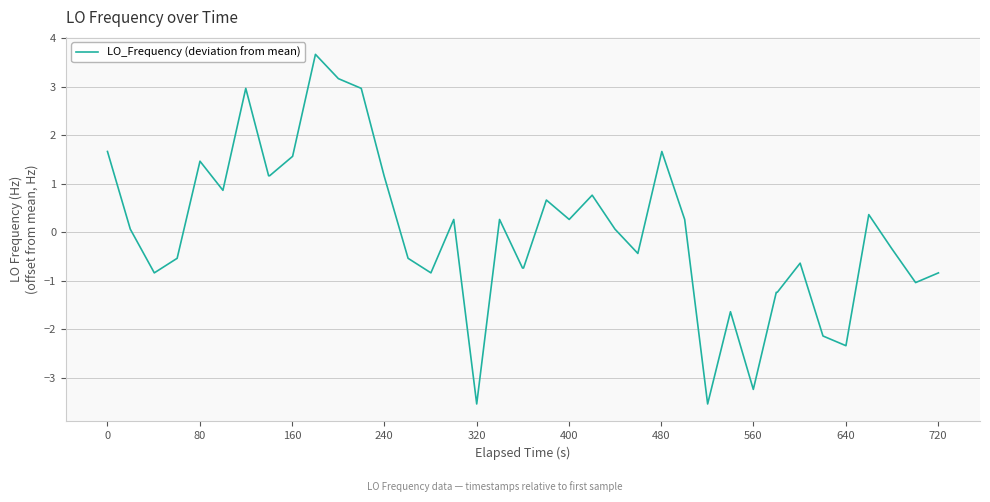

What is the difference between the maximum and minimum values?

7.2